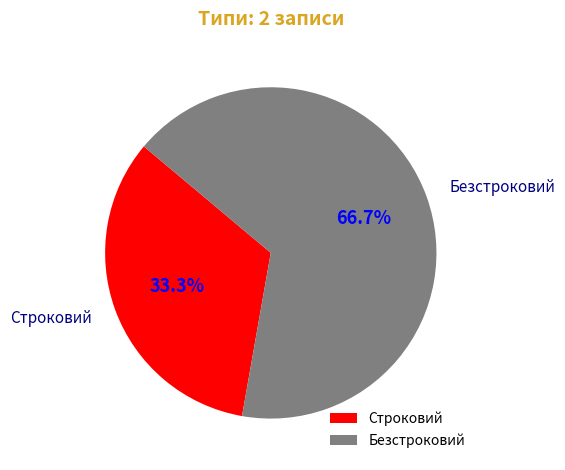

What percentage is the Безстроковий slice, to the nearest percent?

67%